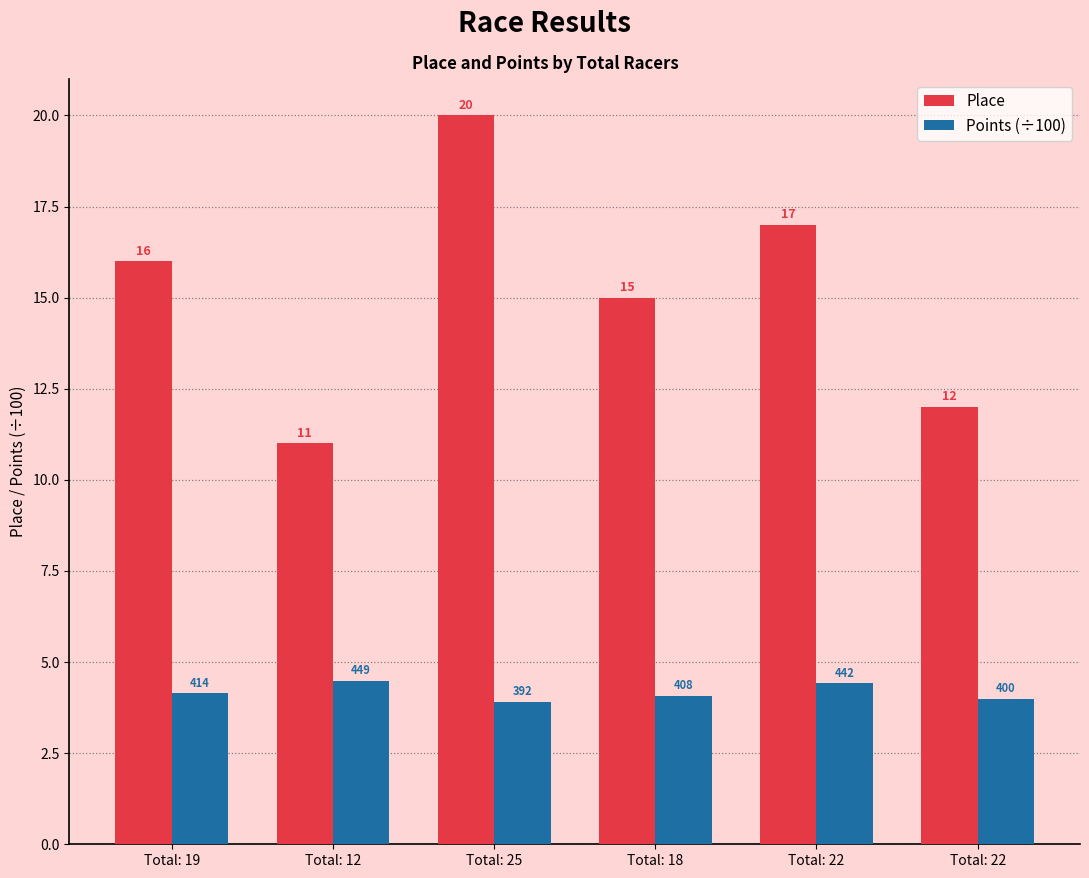

Which series has the largest range (max minus min)?

Place